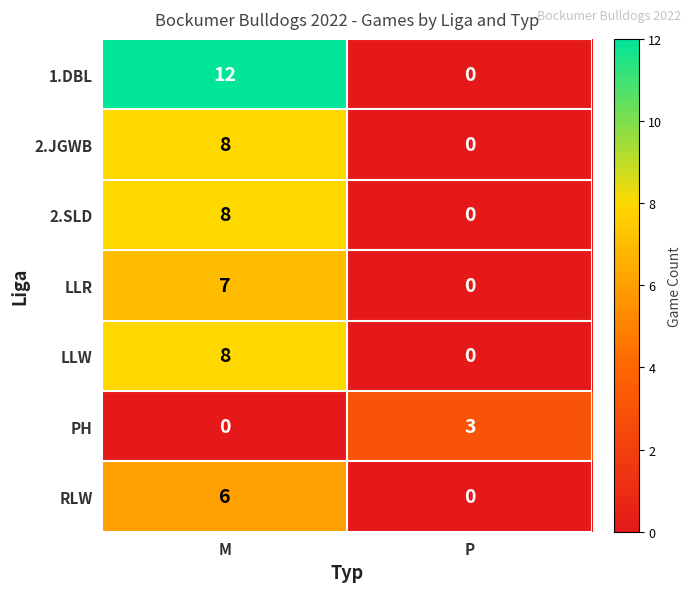

Which series has the largest total across all categories?

1.DBL